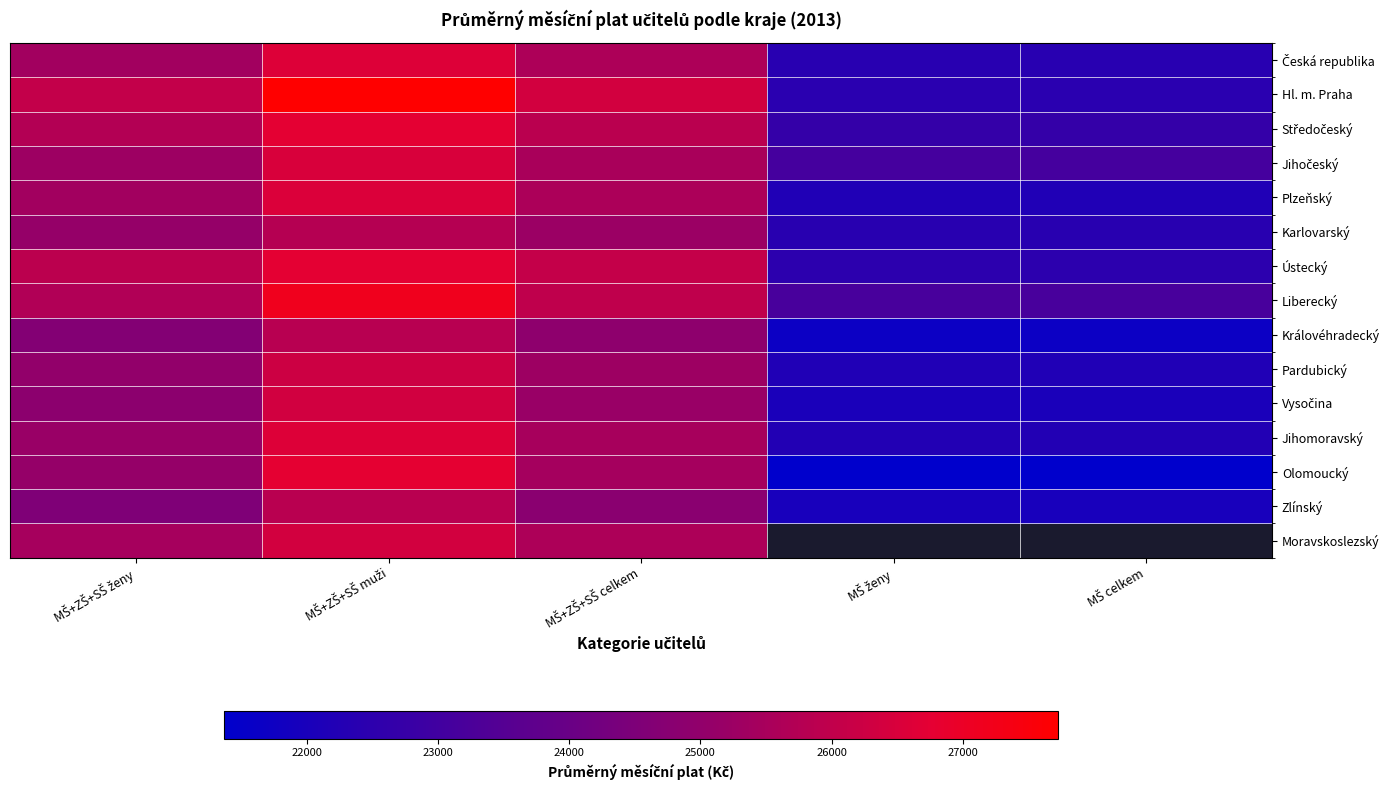

Is the value of Pardubický at MŠ celkem greater than the value of Jihomoravský at MŠ ženy?

No